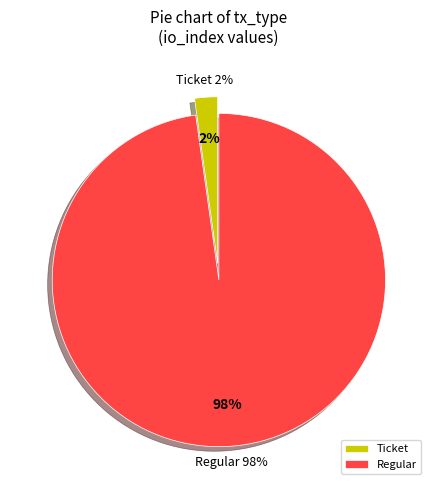

Does any single category account for the majority?

Yes